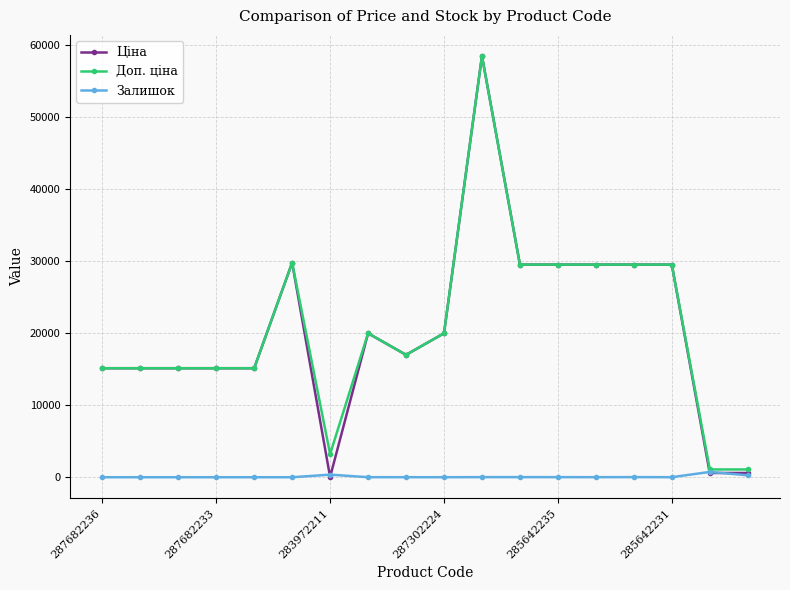

How many data points in Ціна are less than 19964?

9